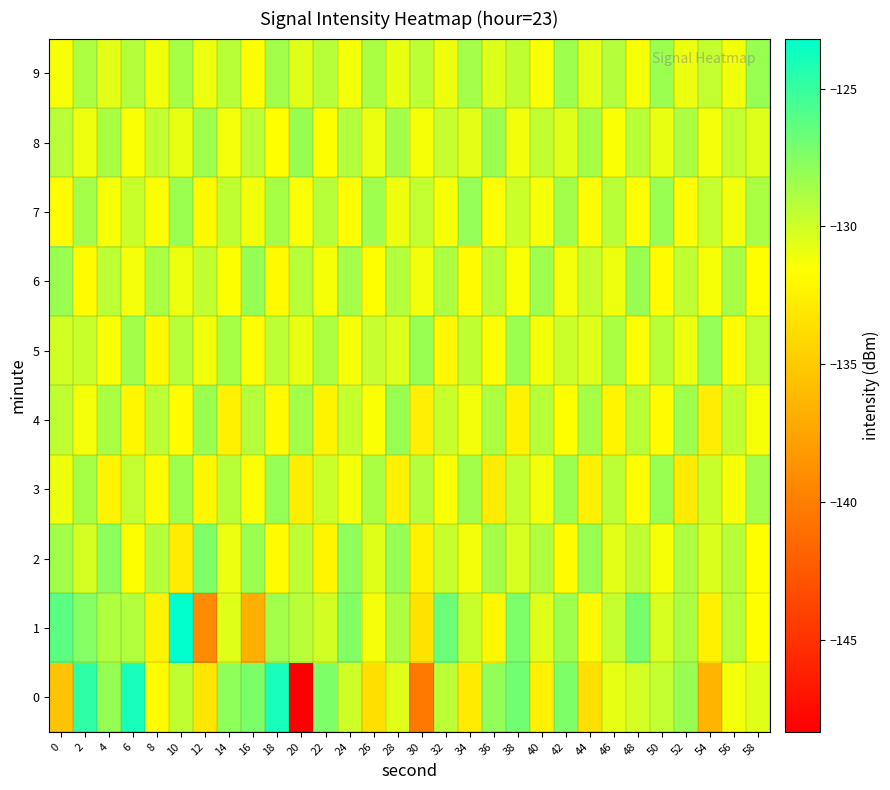

Which series has the largest total across all categories?

9